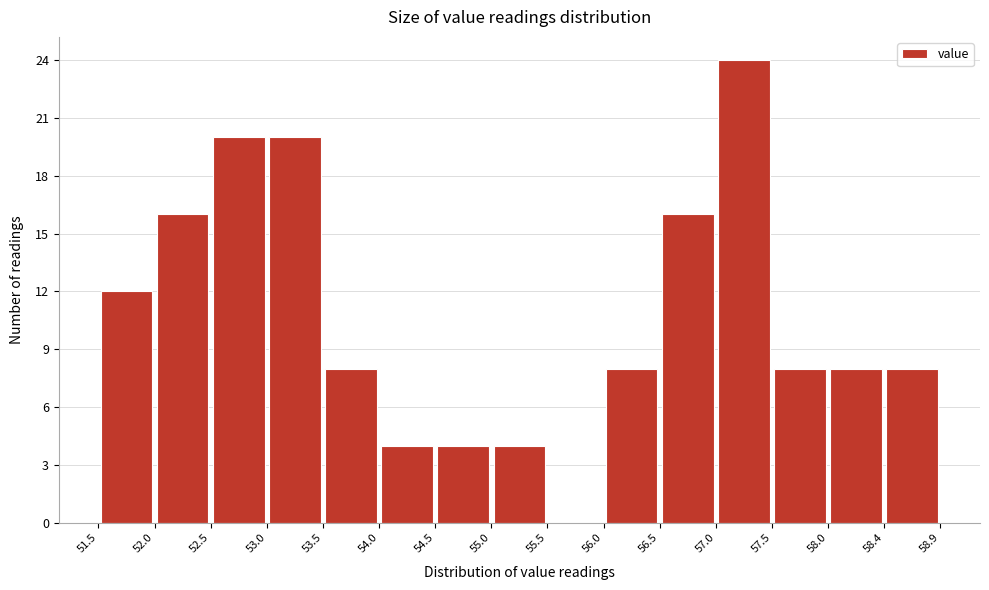

What is the height of the bar covering 54.5 to 55.0 on the x-axis? The values are not printed on the chart, so give them approximately, as read against the axis.

4